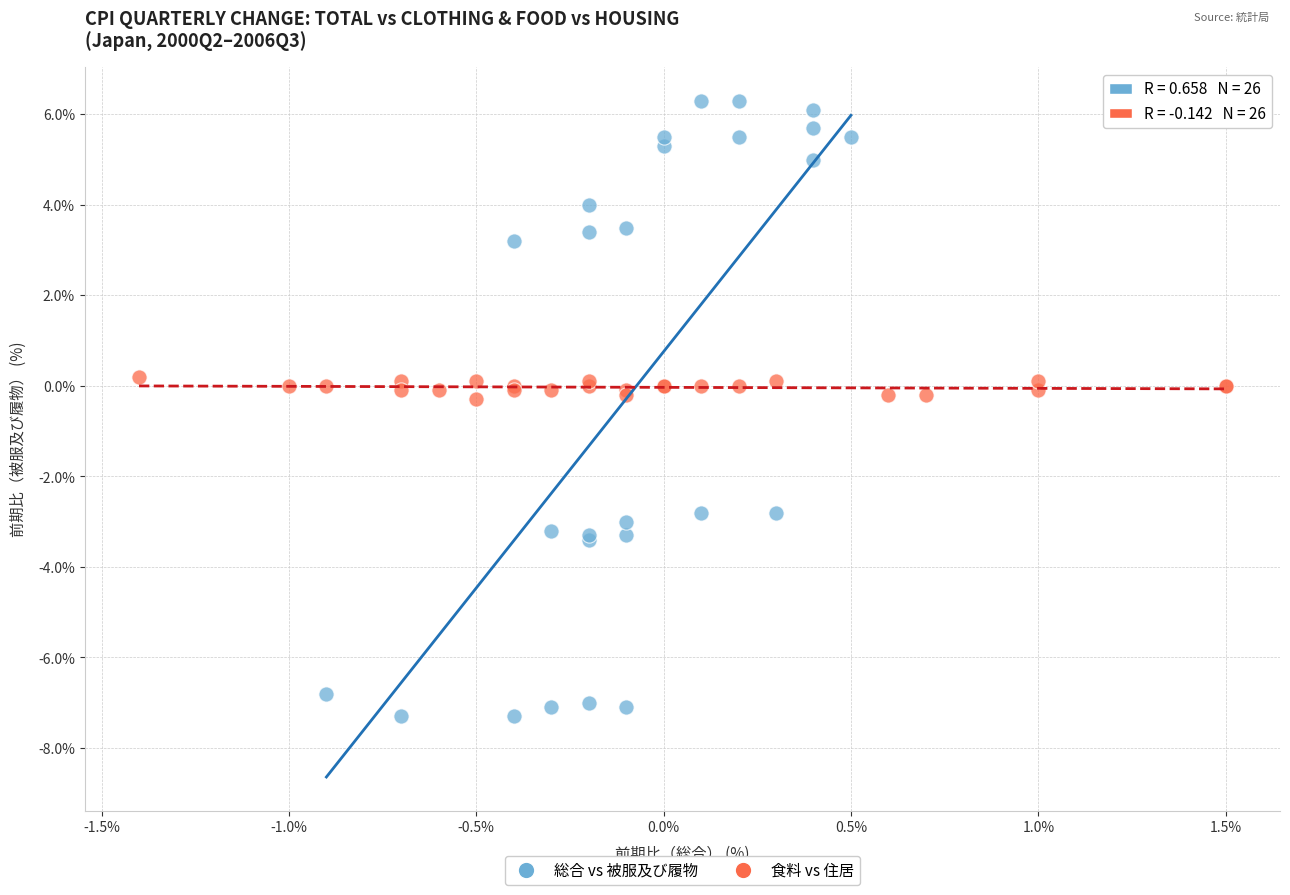

Which series has the largest Y range (max minus min)?

総合 vs 被服及び履物